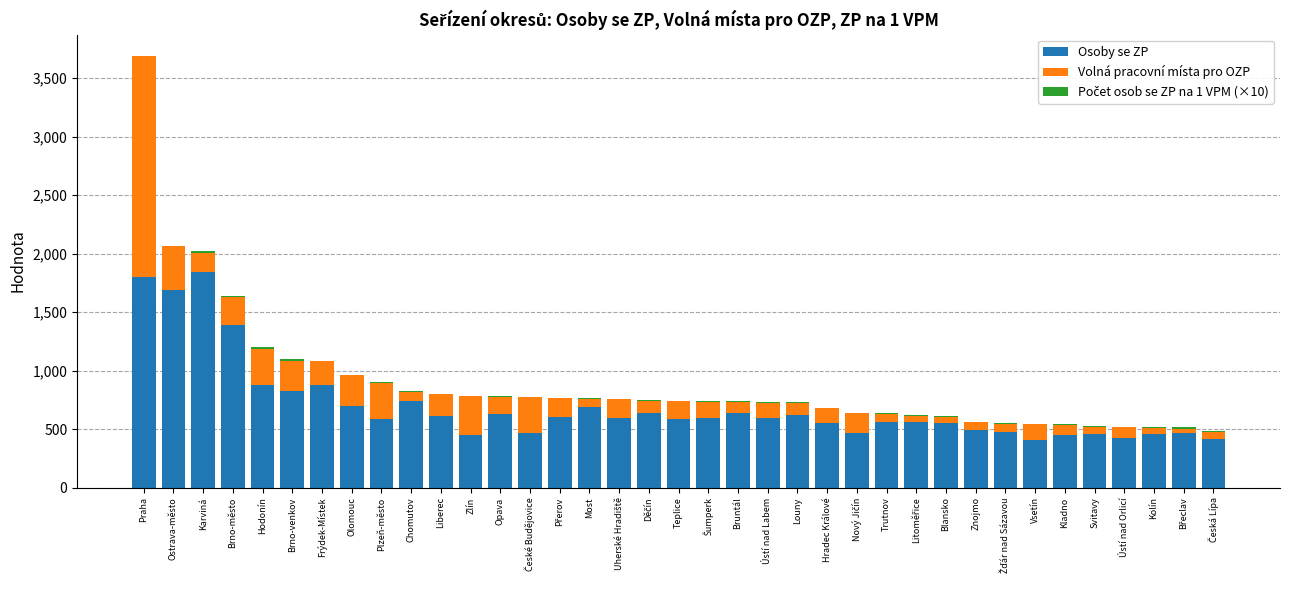

The Osoby se ZP series shows 1390.0 at Brno-město. True or false?

True